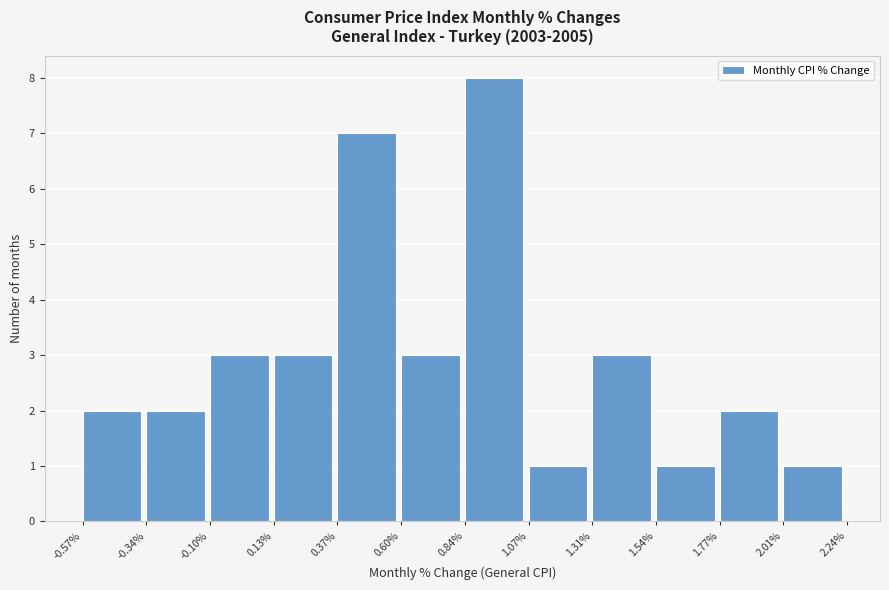

What is the height of the bar covering -0.34% to -0.10% on the x-axis? The values are not printed on the chart, so give them approximately, as read against the axis.

2